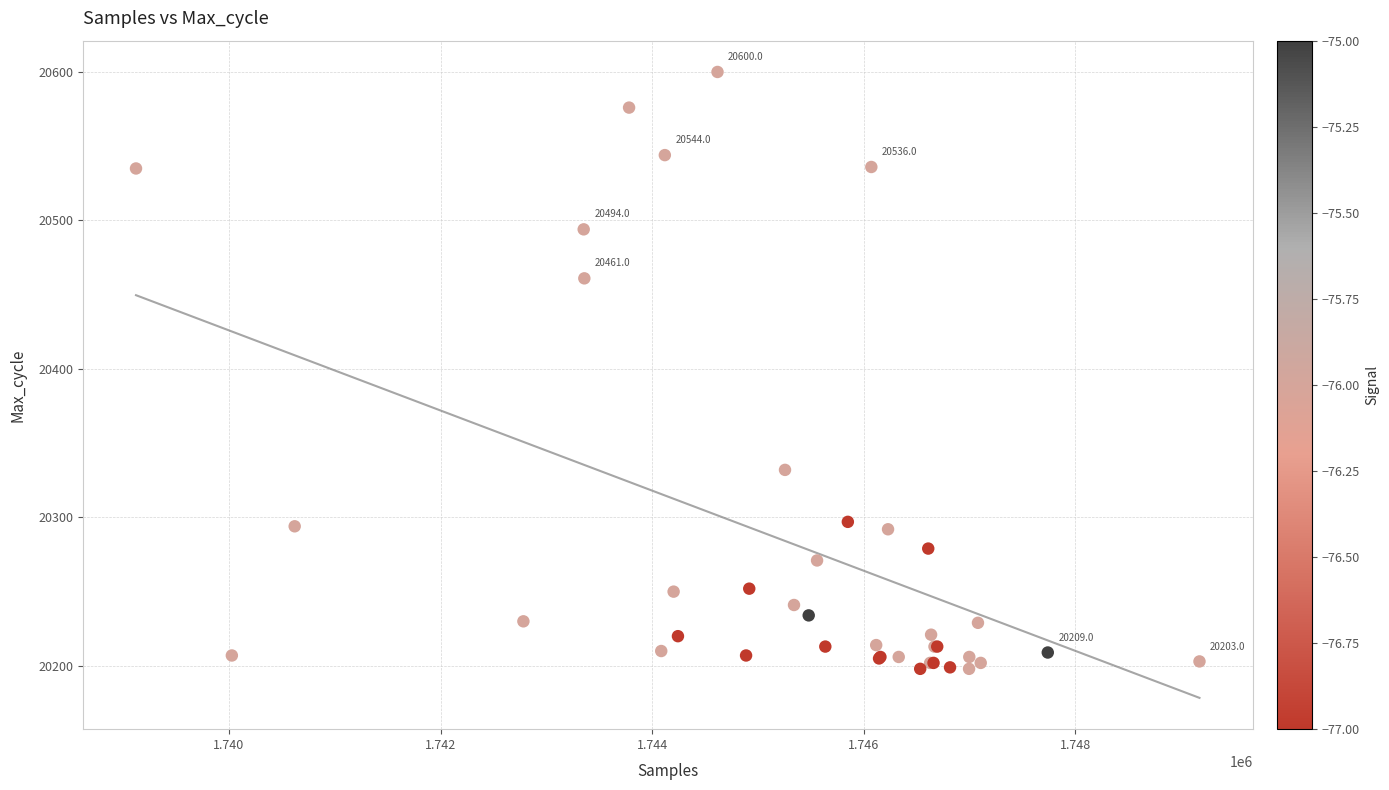

What Y value in the scatter plot is closest to 20399?

20461